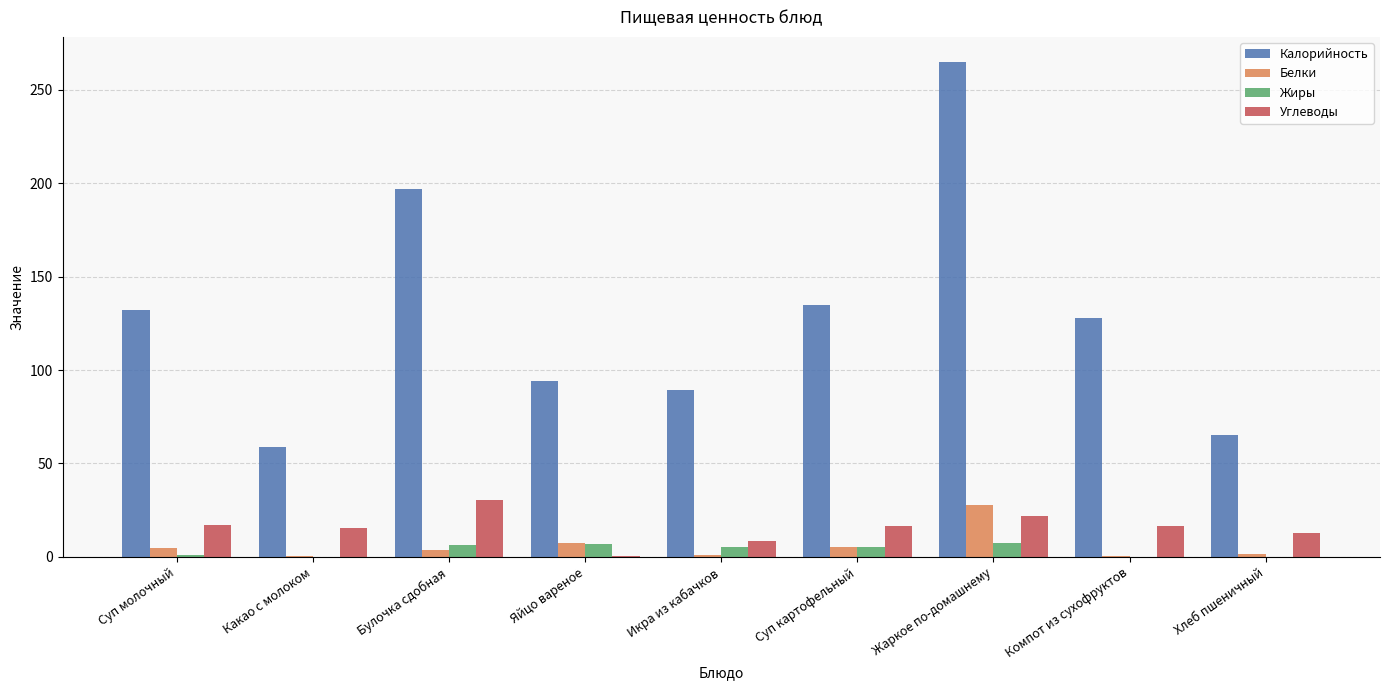

What is the greatest value displayed?

265.0